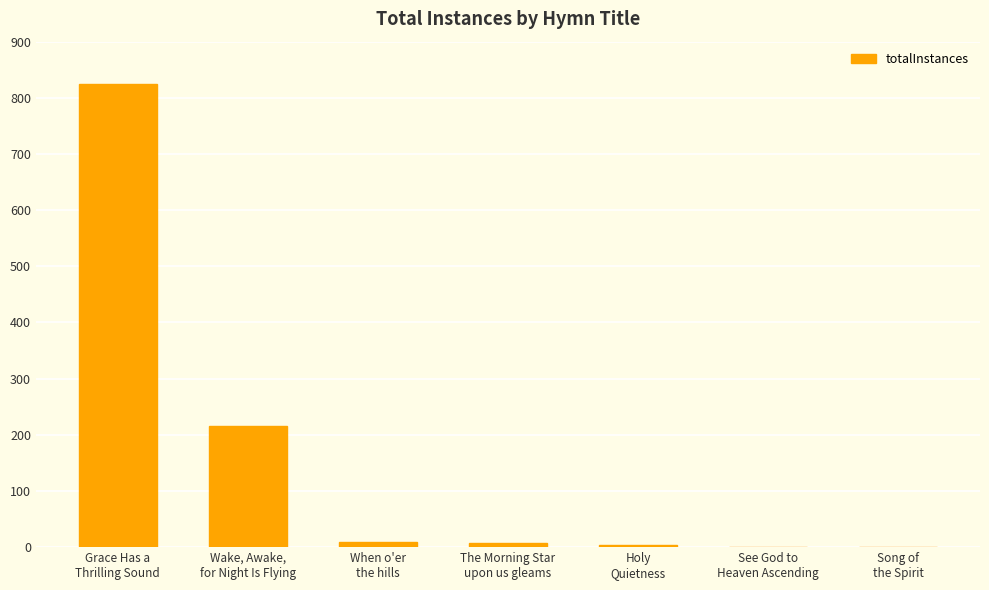

Which category has the highest value across all series?

Grace Has a
Thrilling Sound